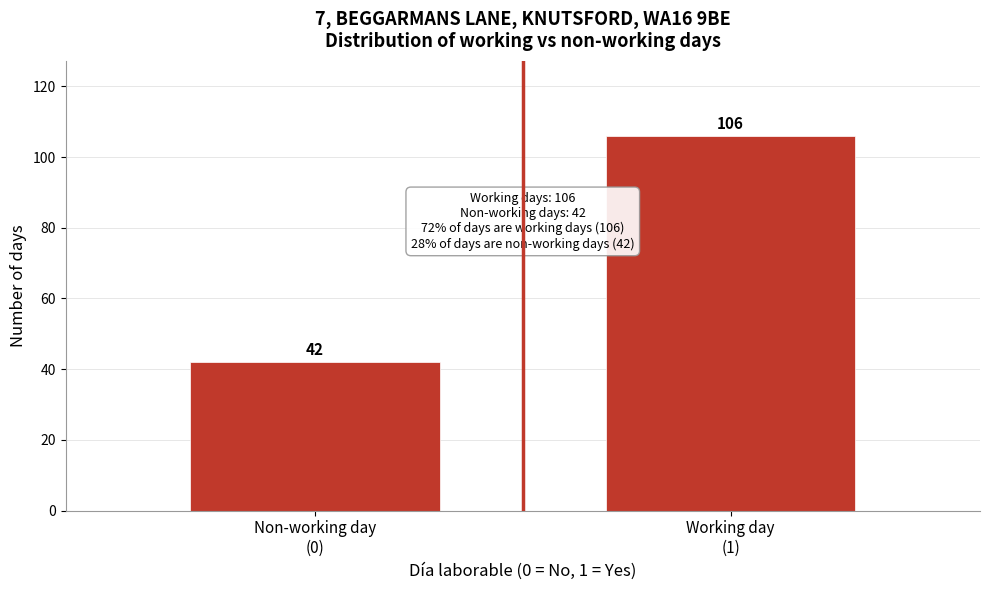

Reading right to left, transcribe all the data shown in this chart.

106	42